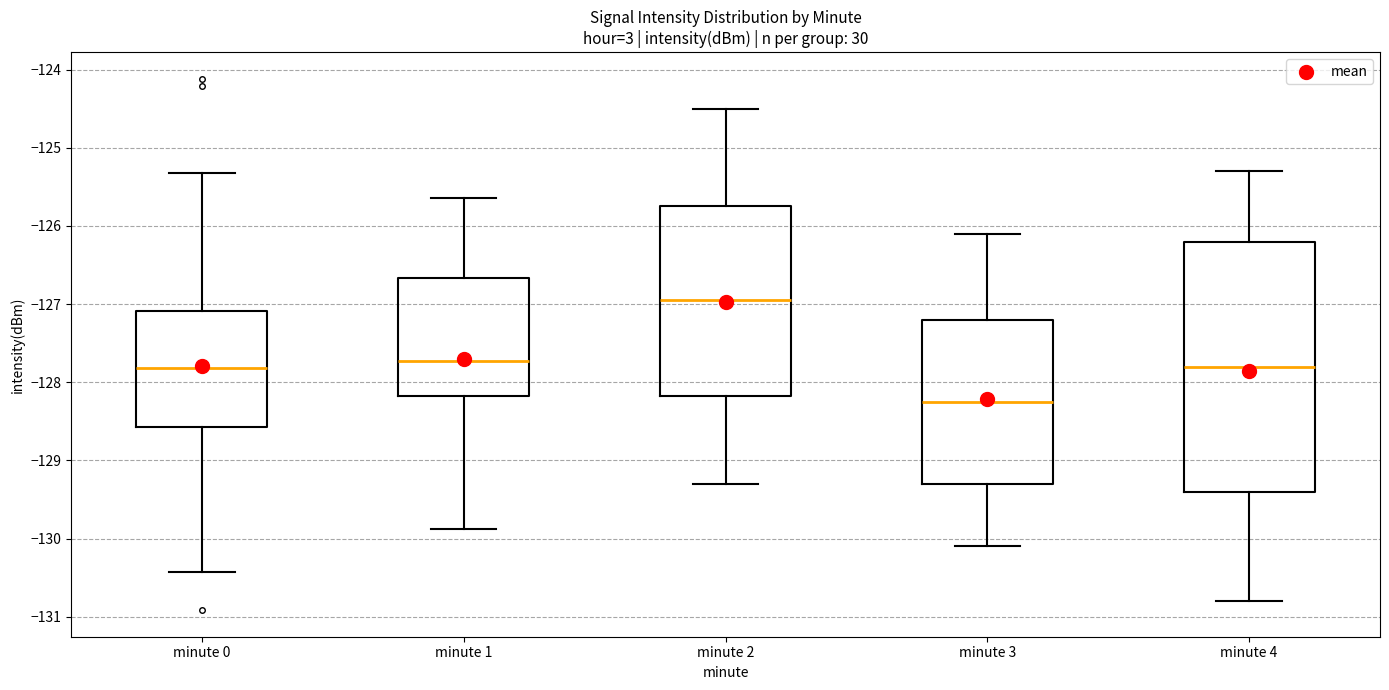

Comparing the boxes themselves (not the whiskers), which one is the tallest?

minute 4